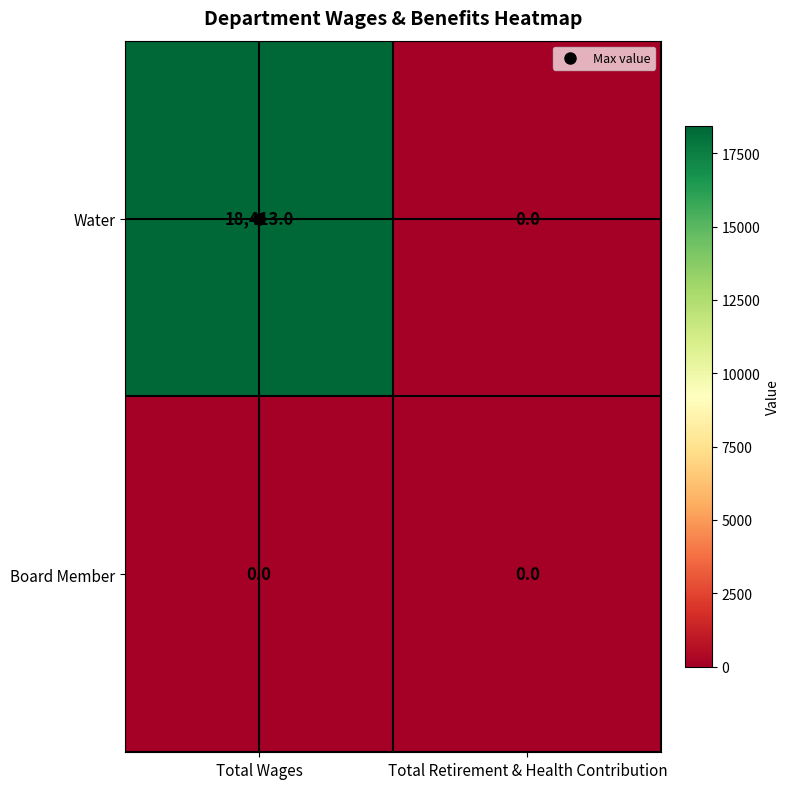

List the series in order of their peak value, lowest first.

Board Member, Water